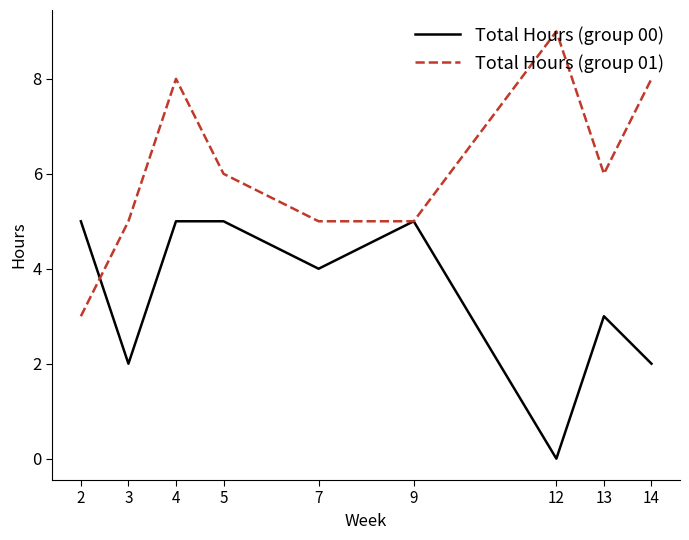

Which series has the largest range (max minus min)?

Total Hours (group 01)